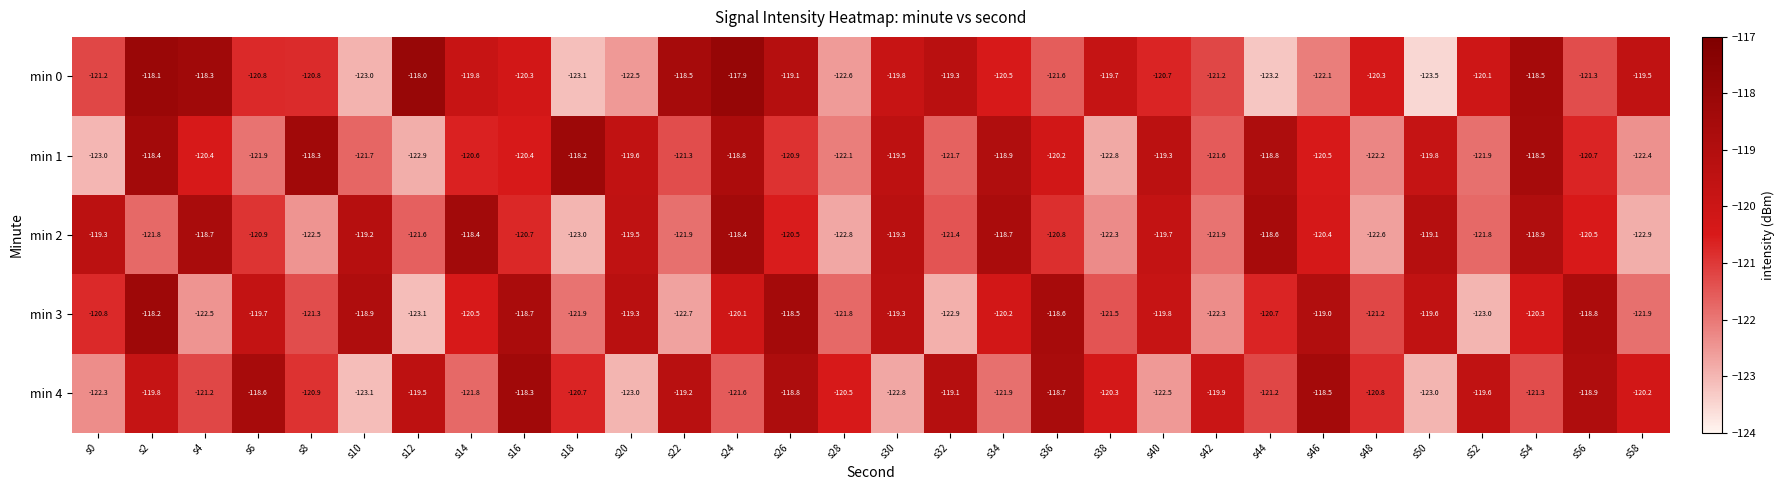

What is the total value across all series at s6?

-601.9